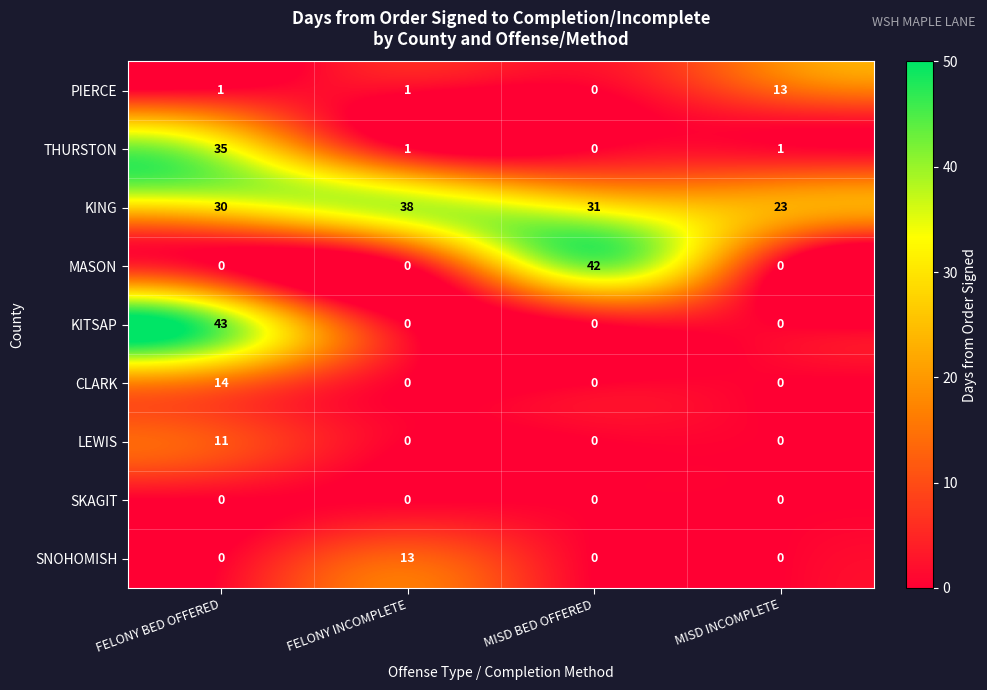

What is the total value across all series at MISD INCOMPLETE?

37